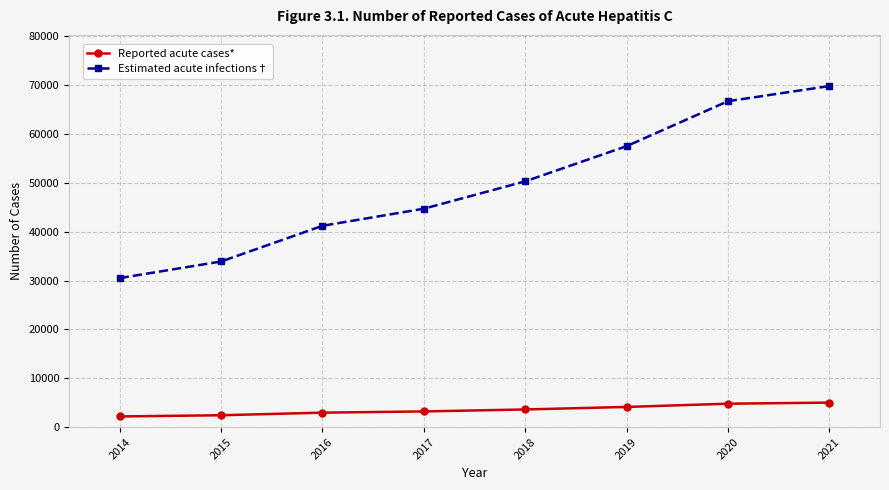

Which series changed the most between 2018 and 2021?

Estimated acute infections†